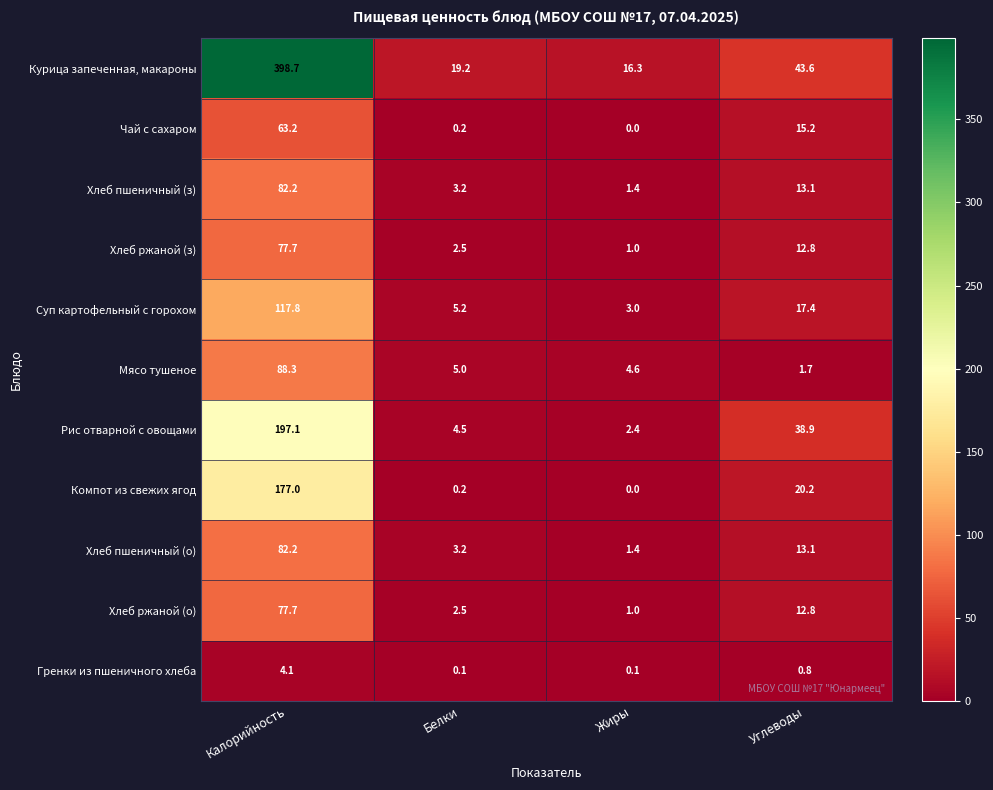

What is the difference between the Хлеб пшеничный (о) values at Белки and Углеводы?

9.9